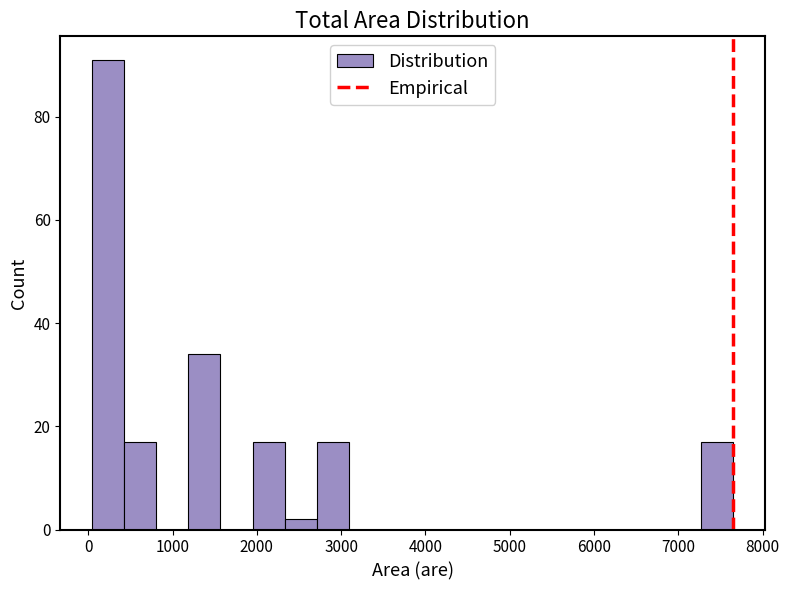

Around what value on the x-axis is the tallest bar? Give the approximate position of its centre, as read against the axis.

200